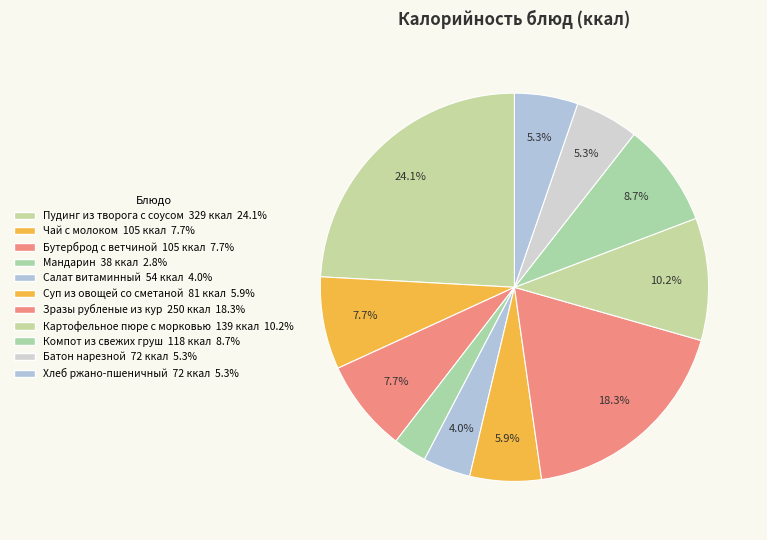

How many slices are in this pie chart?

11